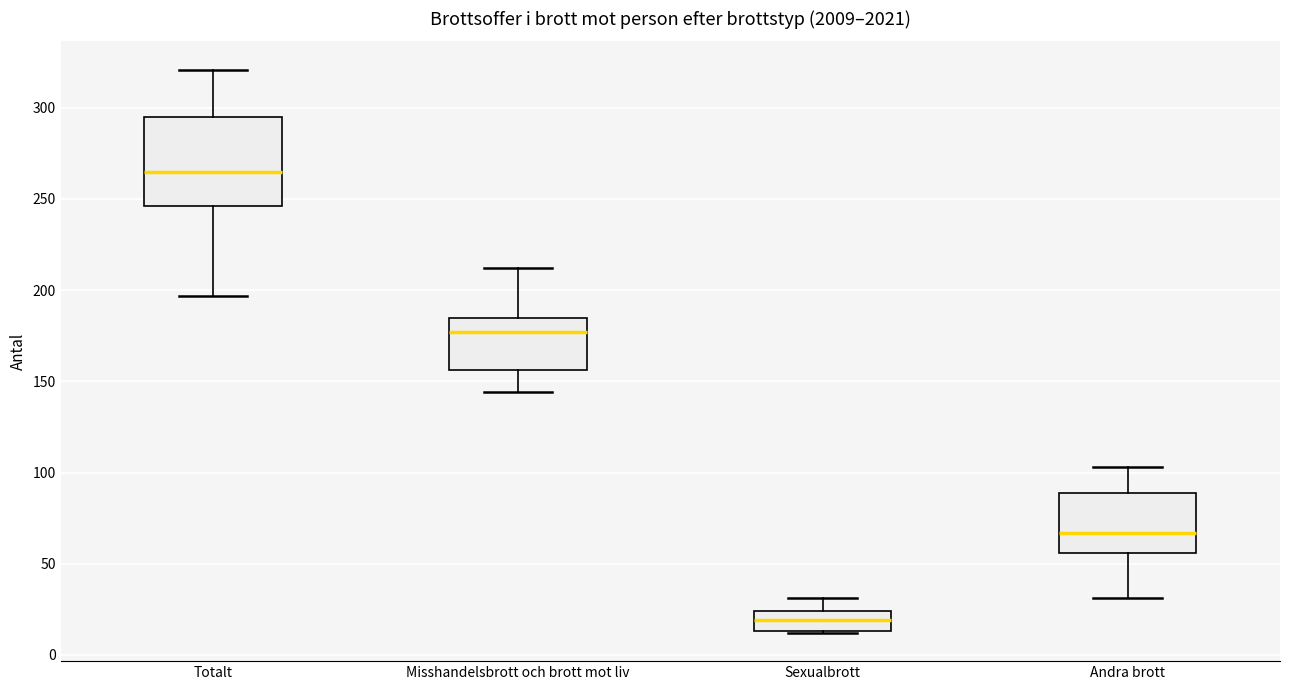

Reading left to right, read every box against the y-axis: the position of its median line, the range the box covers, and the ends of its whiskers. The values are not printed on the chart, so give them approximately, as read against the axis.

Totalt: median 265, box 245 to 295, whiskers 195 to 320
Misshandelsbrott och brott mot liv: median 175, box 155 to 185, whiskers 145 to 210
Sexualbrott: median 20, box 15 to 25, whiskers 10 to 30
Andra brott: median 65, box 55 to 90, whiskers 30 to 105